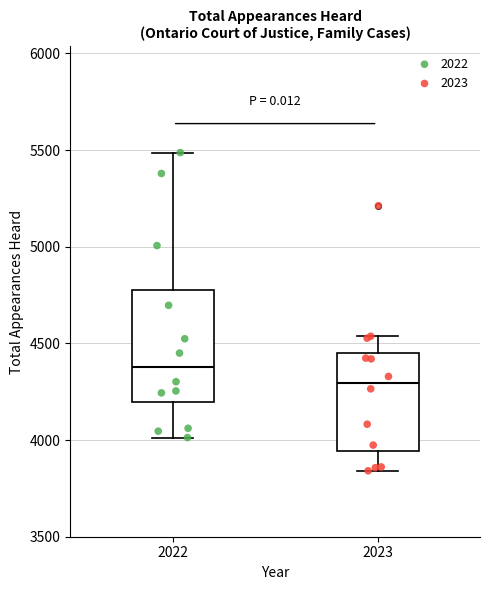

Which box's median line is the highest?

2022